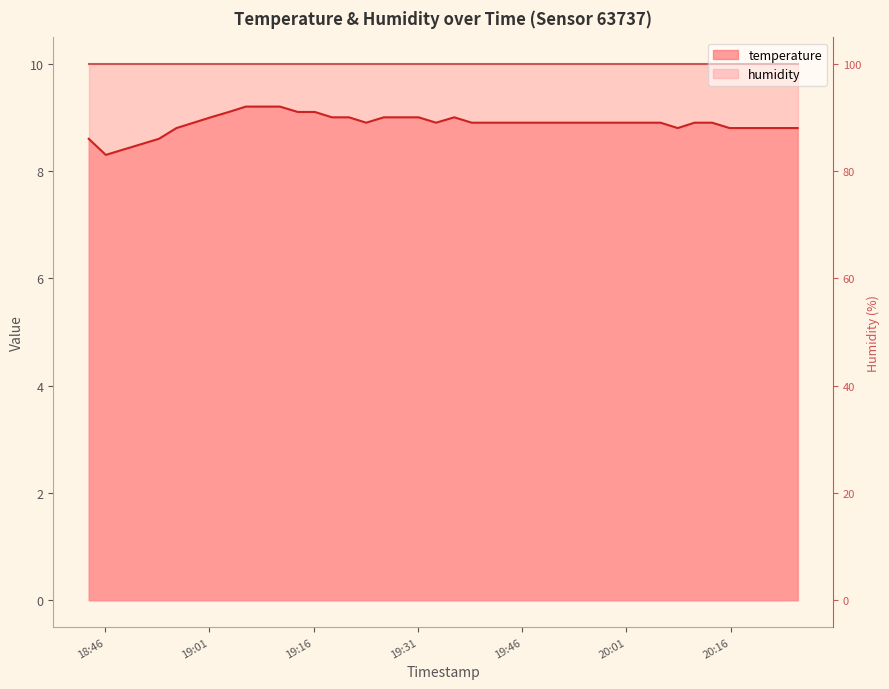

What is the label of the 8th point from the left?

2023-02-19T19:06:16